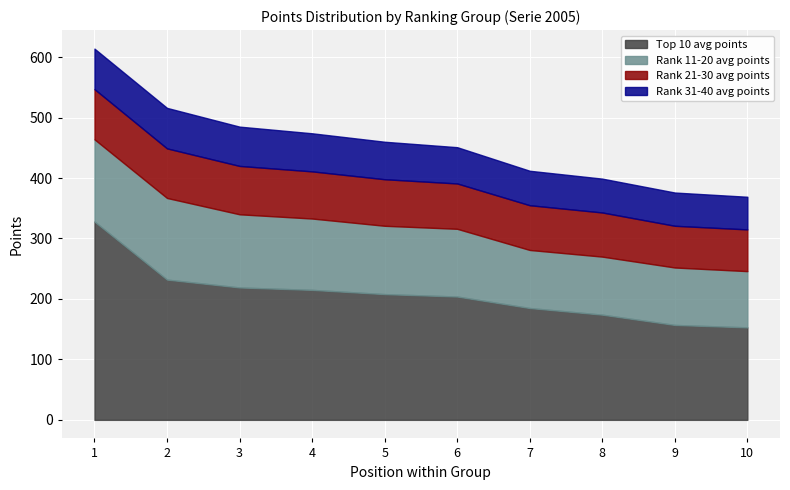

What is the difference between the maximum and minimum values in the Top 10 avg points series?

175